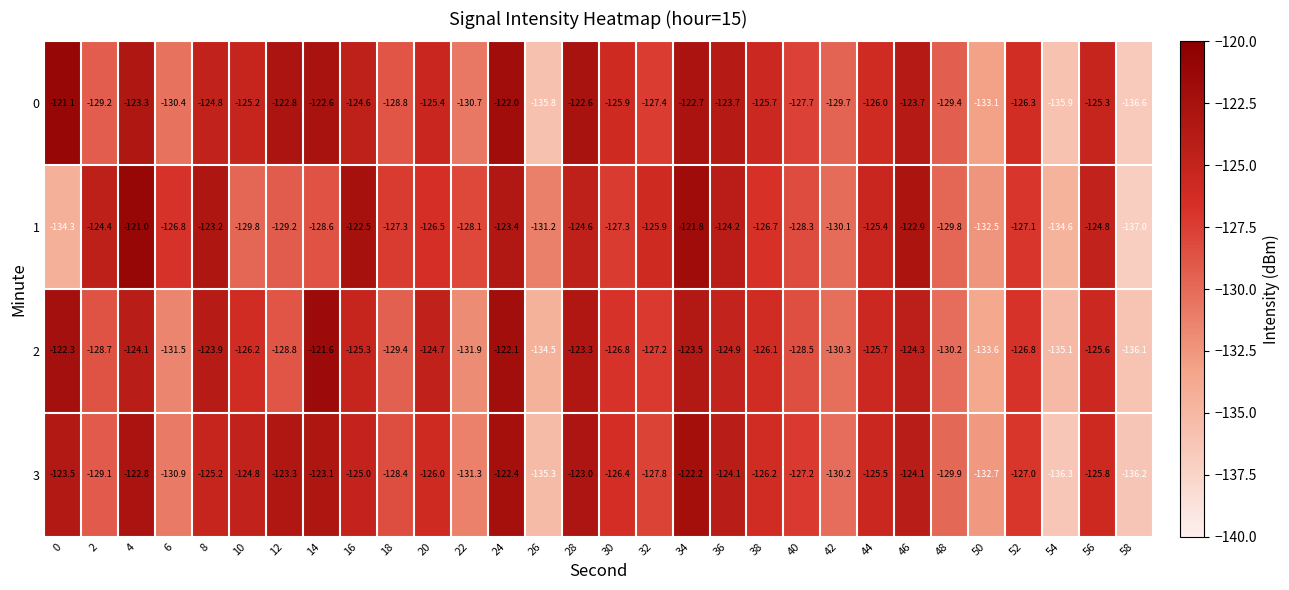

What is the minimum value for 1?

-137.0